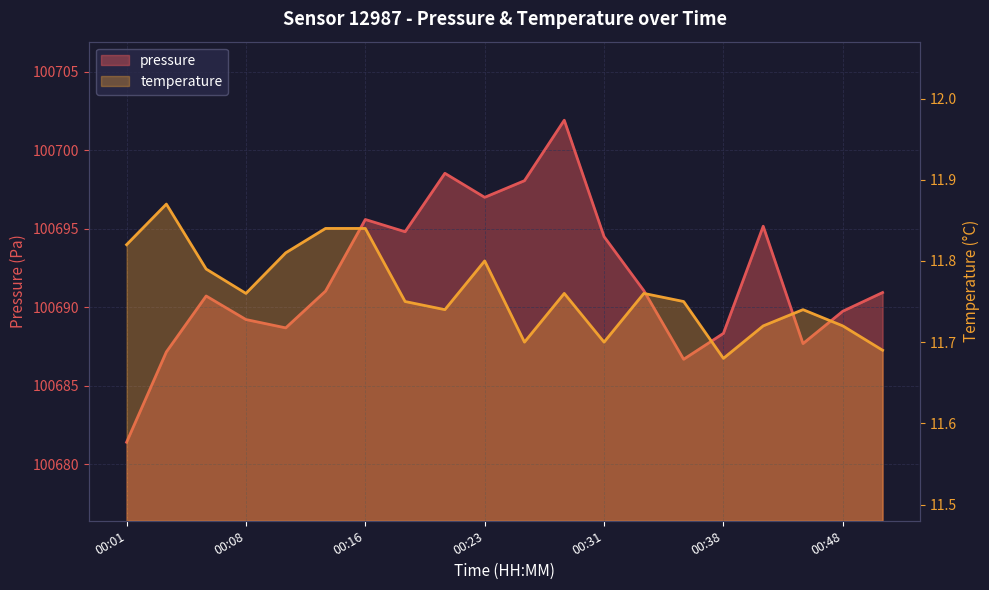

Where does the pressure series first go above 100691?

00:13